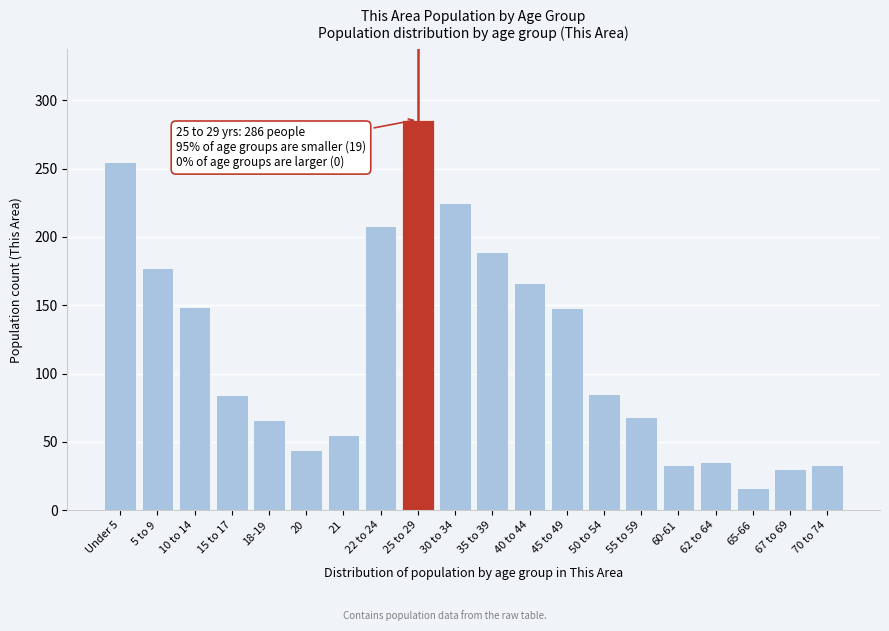

Between 35 to 39 and 20, which is larger?

35 to 39